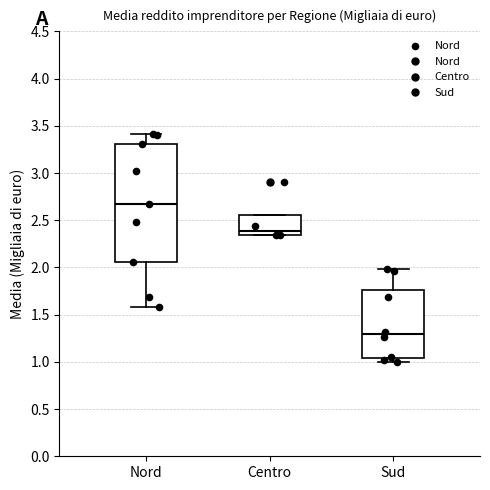

Reading left to right, read every box against the y-axis: the position of its median line, the range the box covers, and the ends of its whiskers. The values are not printed on the chart, so give them approximately, as read against the axis.

Nord: median 2.65, box 2.05 to 3.30, whiskers 1.60 to 3.40
Centro: median 2.40, box 2.35 to 2.55, whiskers 2.35 to 2.55
Sud: median 1.30, box 1.05 to 1.75, whiskers 1.00 to 2.00